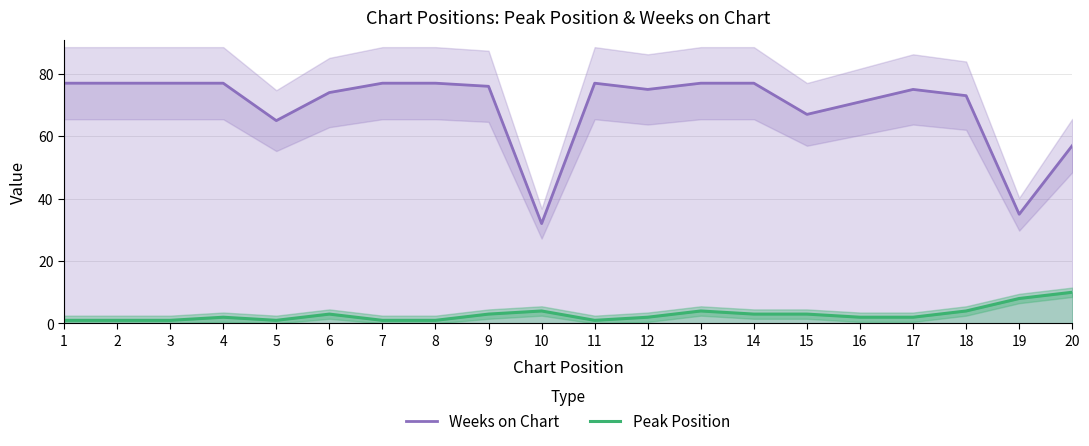

The Weeks on Chart series shows 24 at 14. True or false?

False